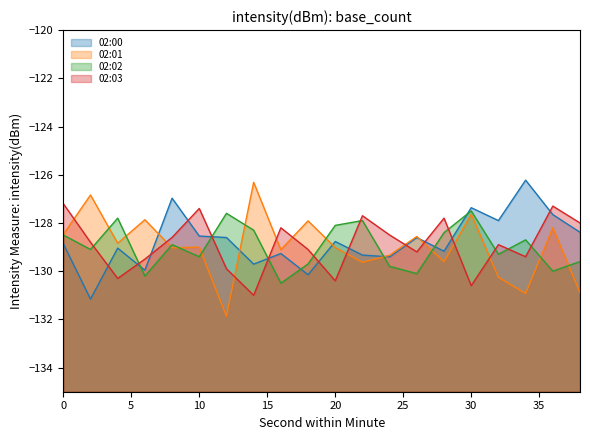

Which series changed the most between 24 and 32?

02:00